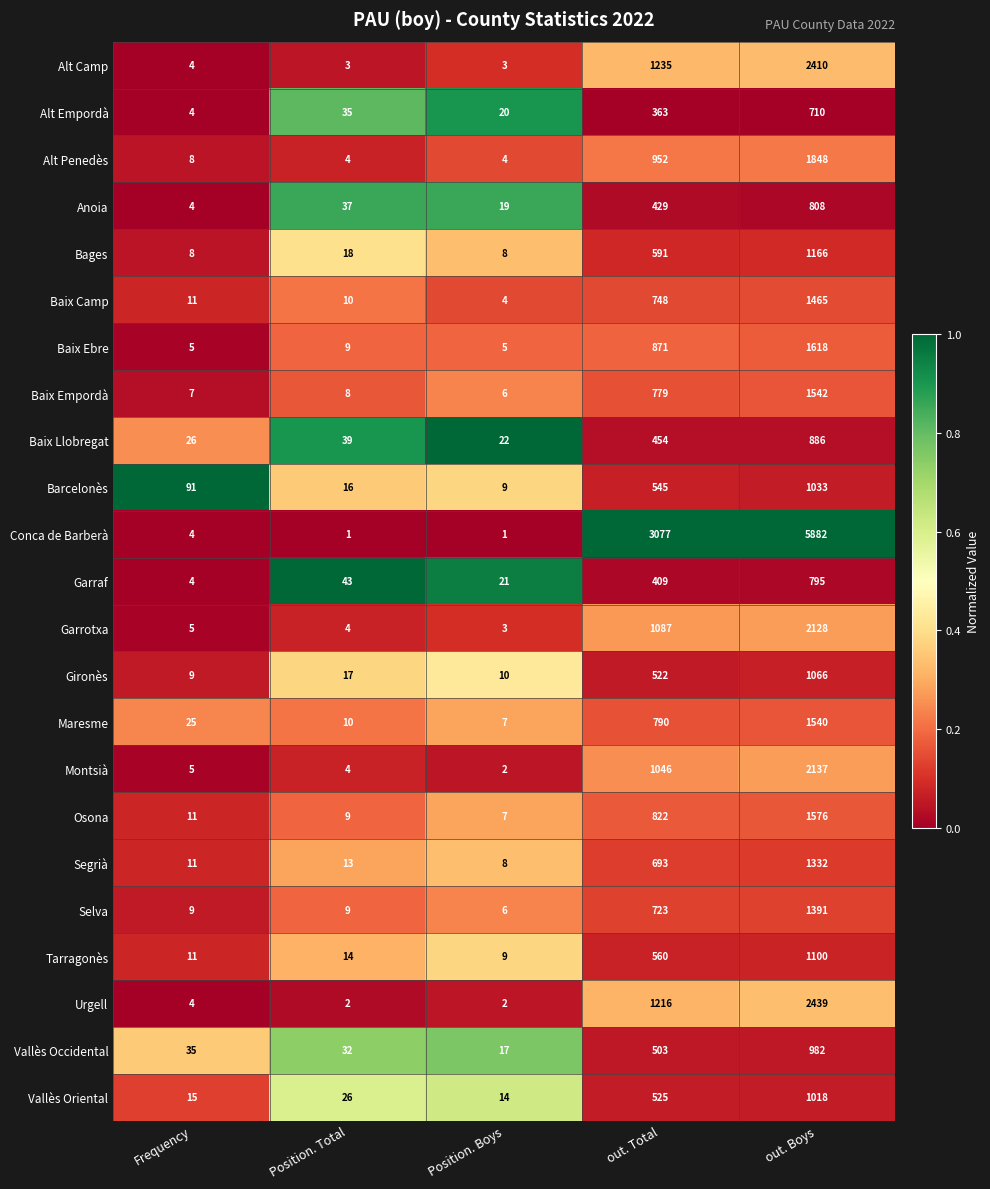

What is the difference between the Urgell values at out. Total and Position. Boys?

1214